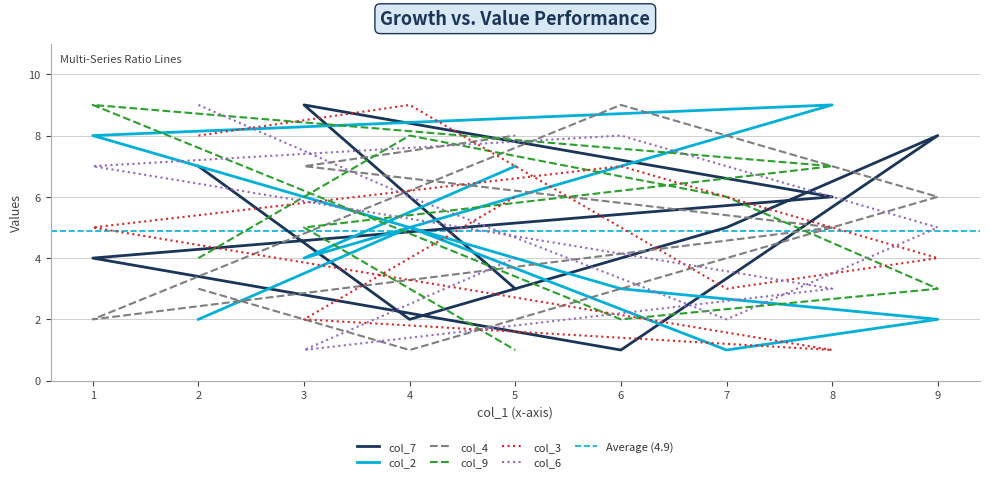

Which category has the highest value across all series?

3